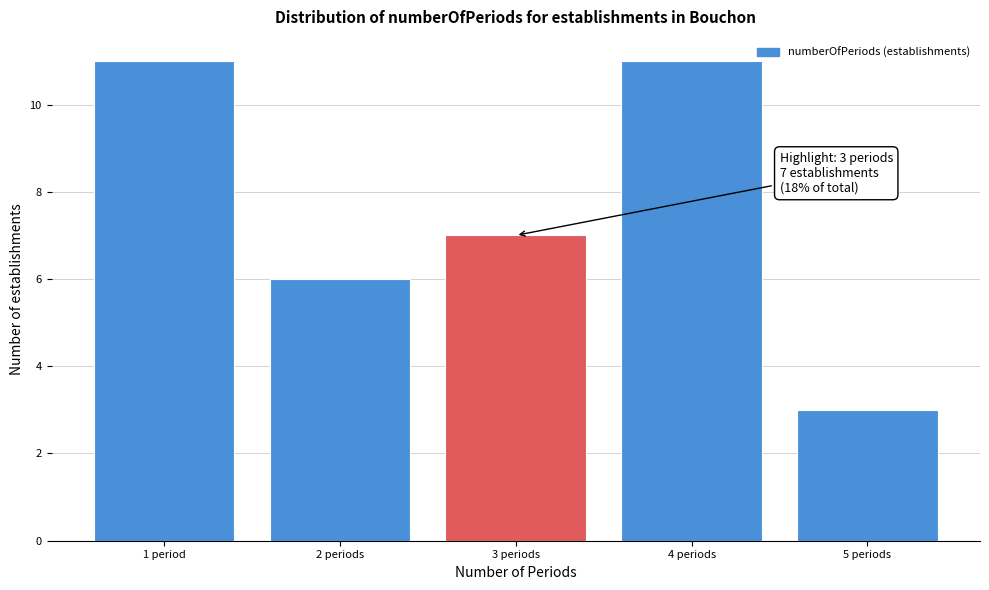

Reading right to left, transcribe all the data shown in this chart.

3	11	7	6	11